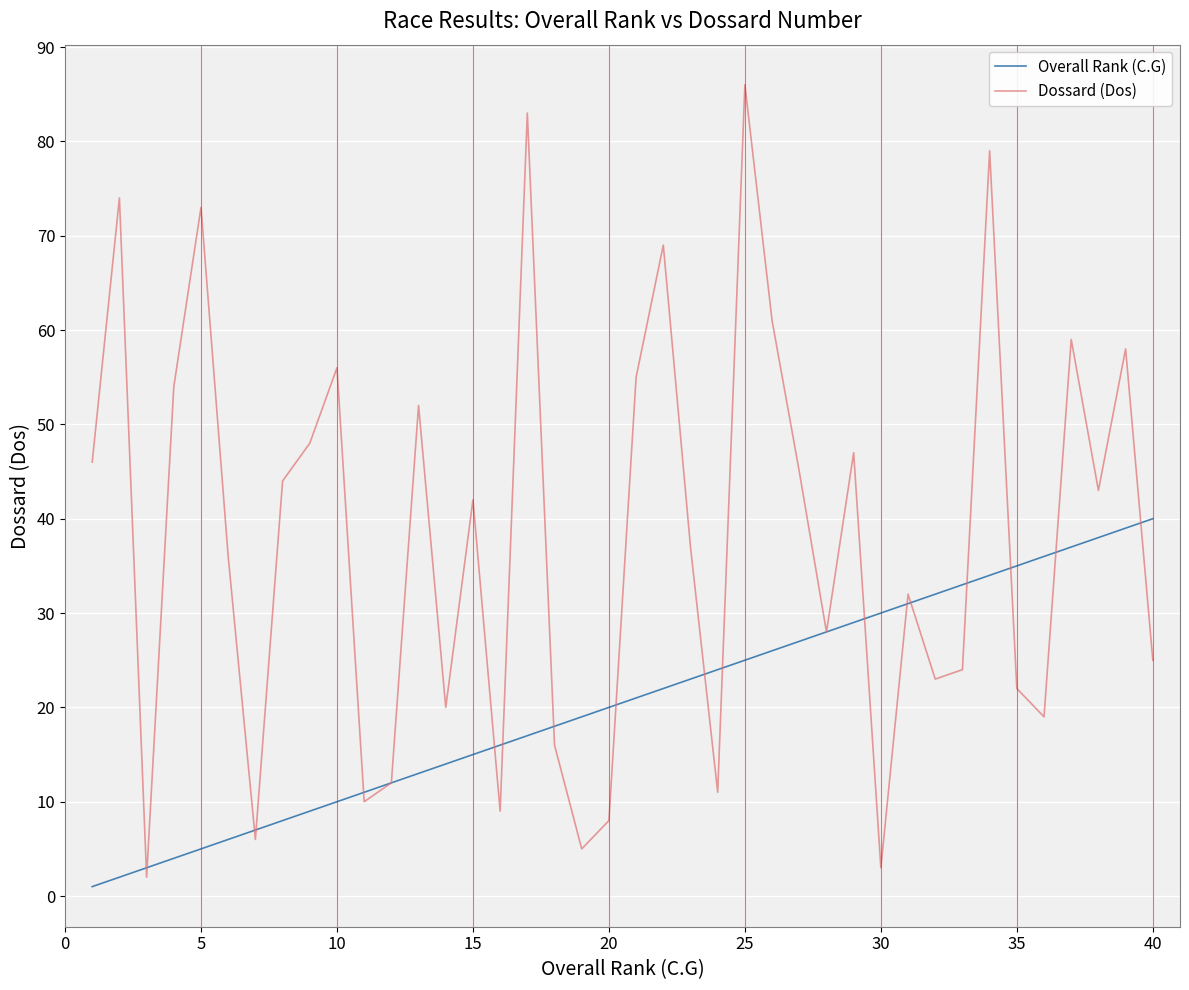

Which series has the largest range (max minus min)?

Dossard (Dos)